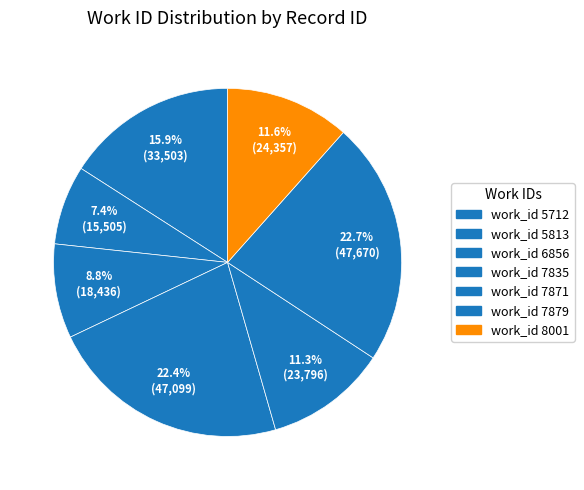

Rank the categories by value from lowest to highest.

5813, 6856, 7871, 8001, 5712, 7835, 7879